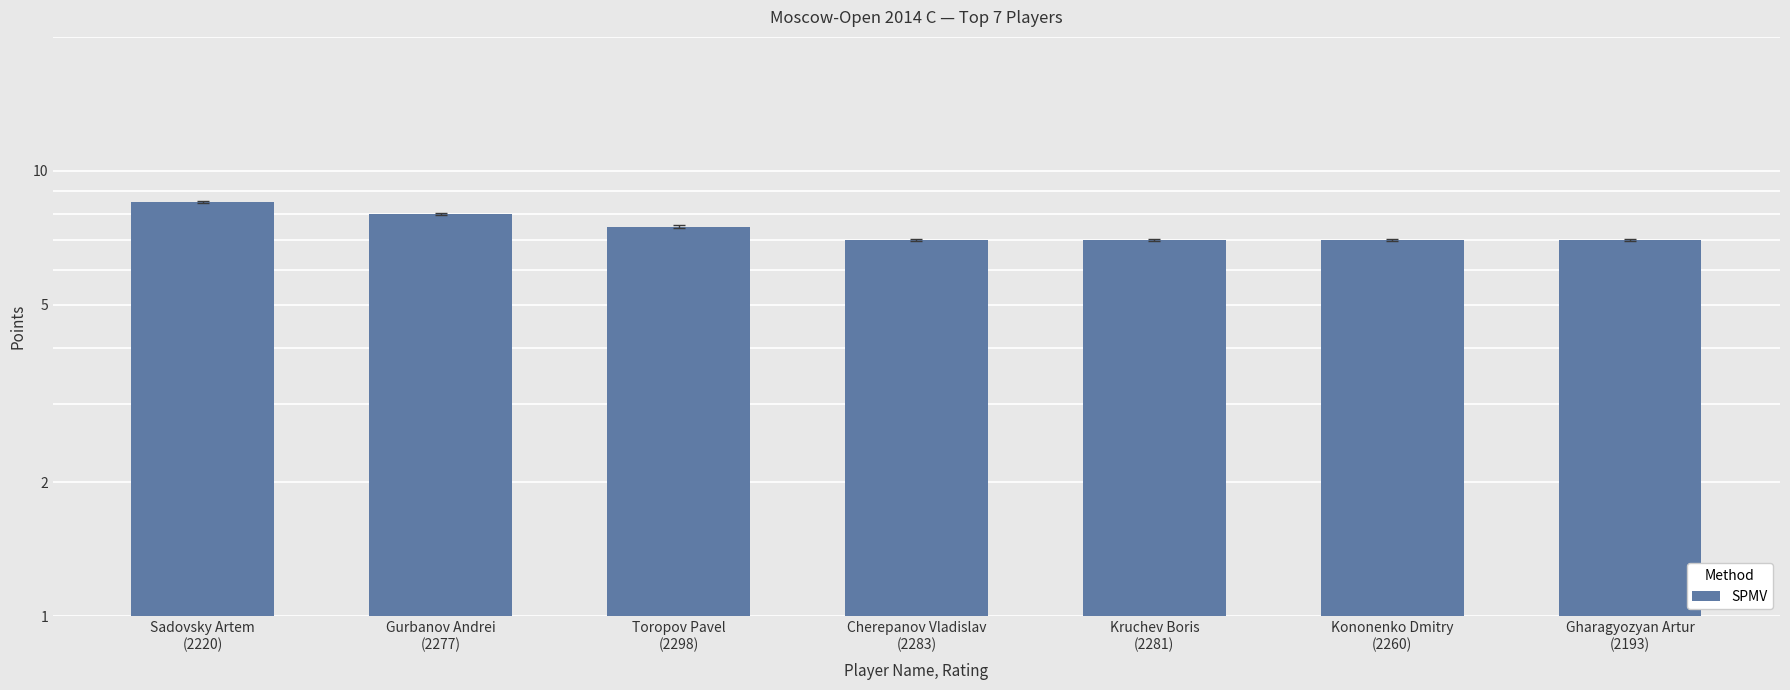

The value at Sadovsky Artem
(2220) is 3.3. True or false?

False